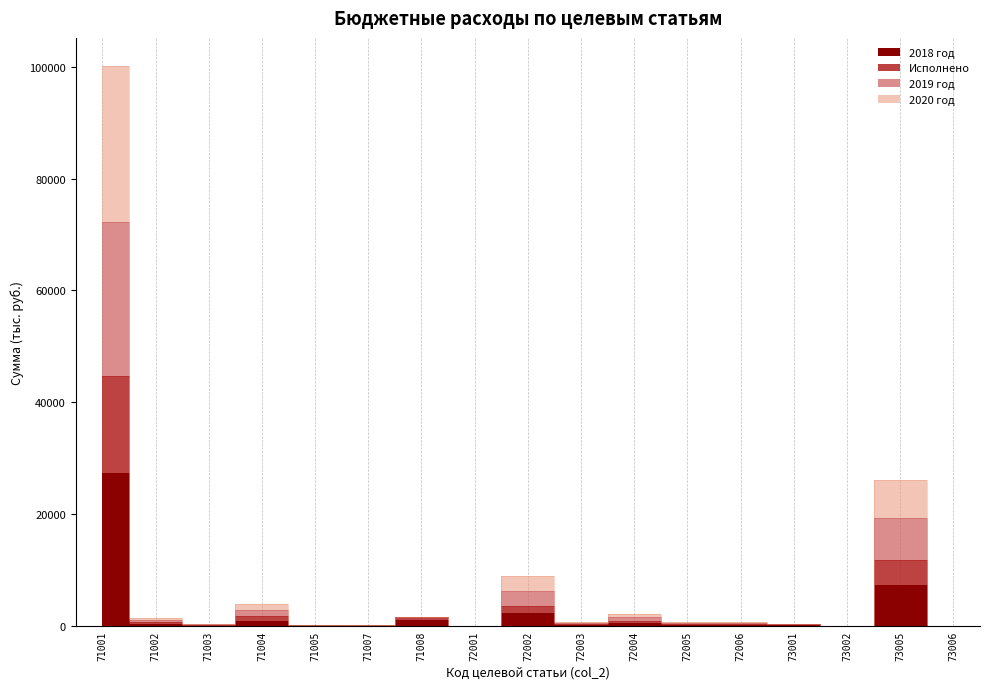

What is the lowest value of the 2019 год series?

3.0